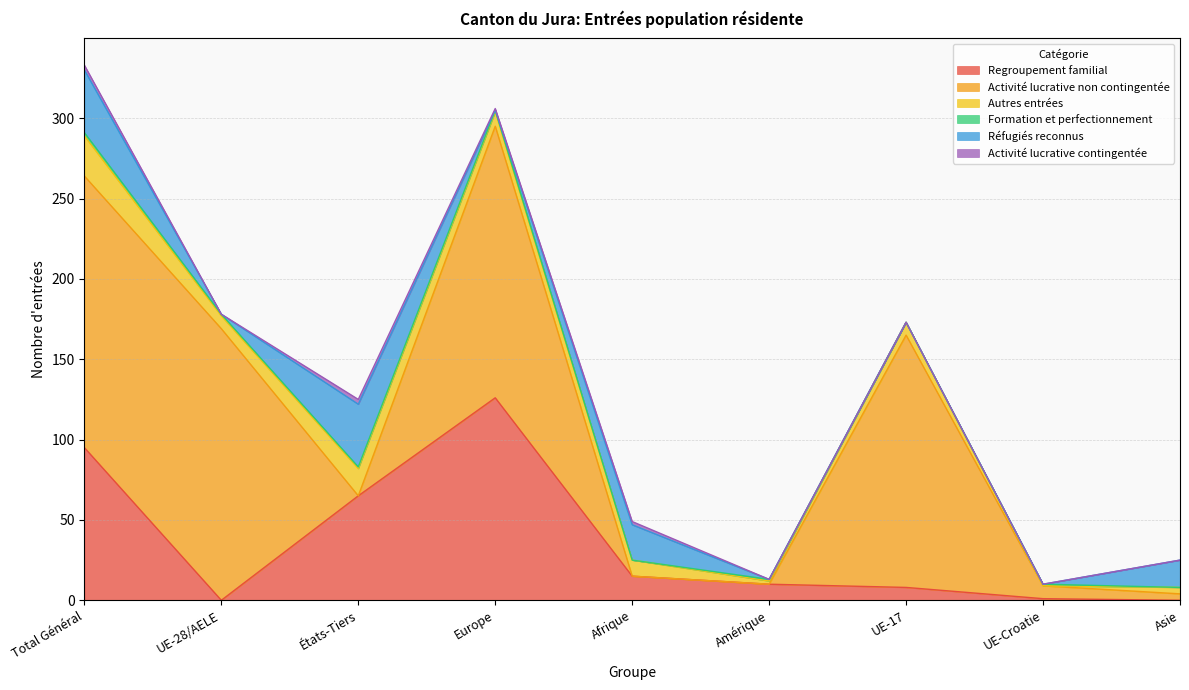

What is the average value of the Formation et perfectionnement series?

1